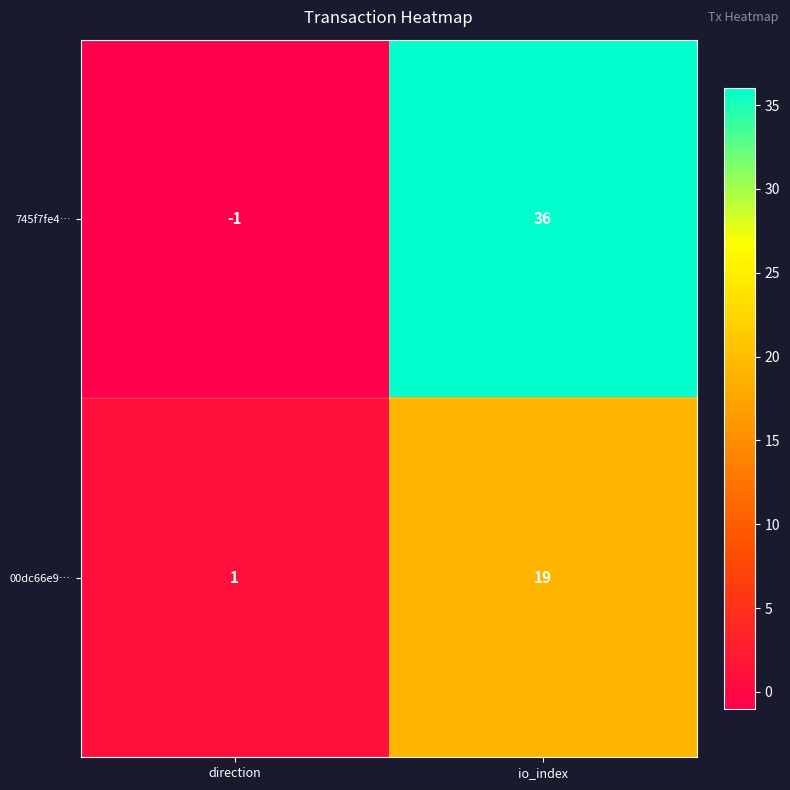

Reading left to right, extract all data points from this chart.

745f7fe4…: -1	36
00dc66e9…: 1	19